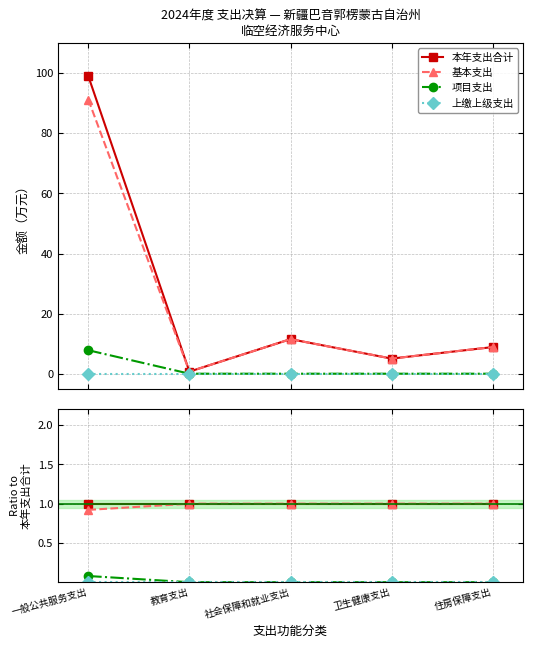

Rank the series at 住房保障支出 from highest to lowest value.

本年支出合计, 基本支出, 项目支出, 上缴上级支出